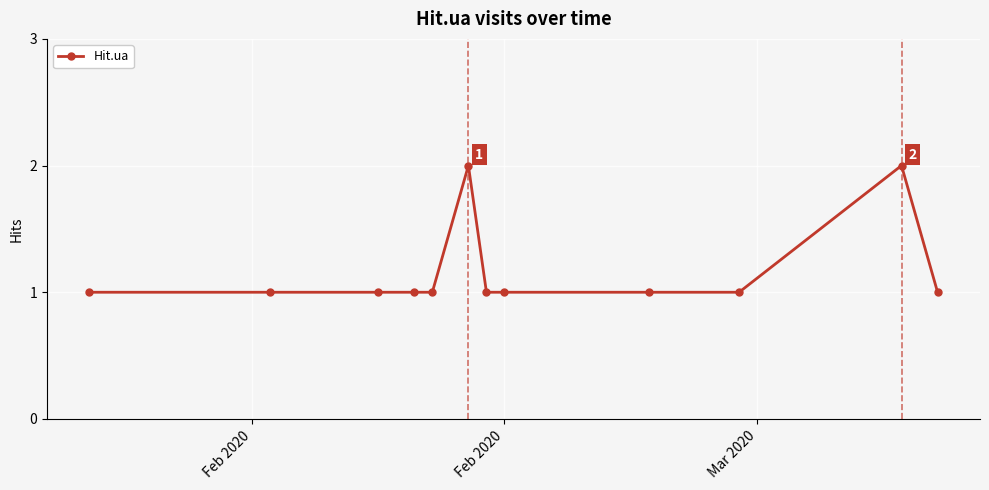

How many data points does each series have?

12